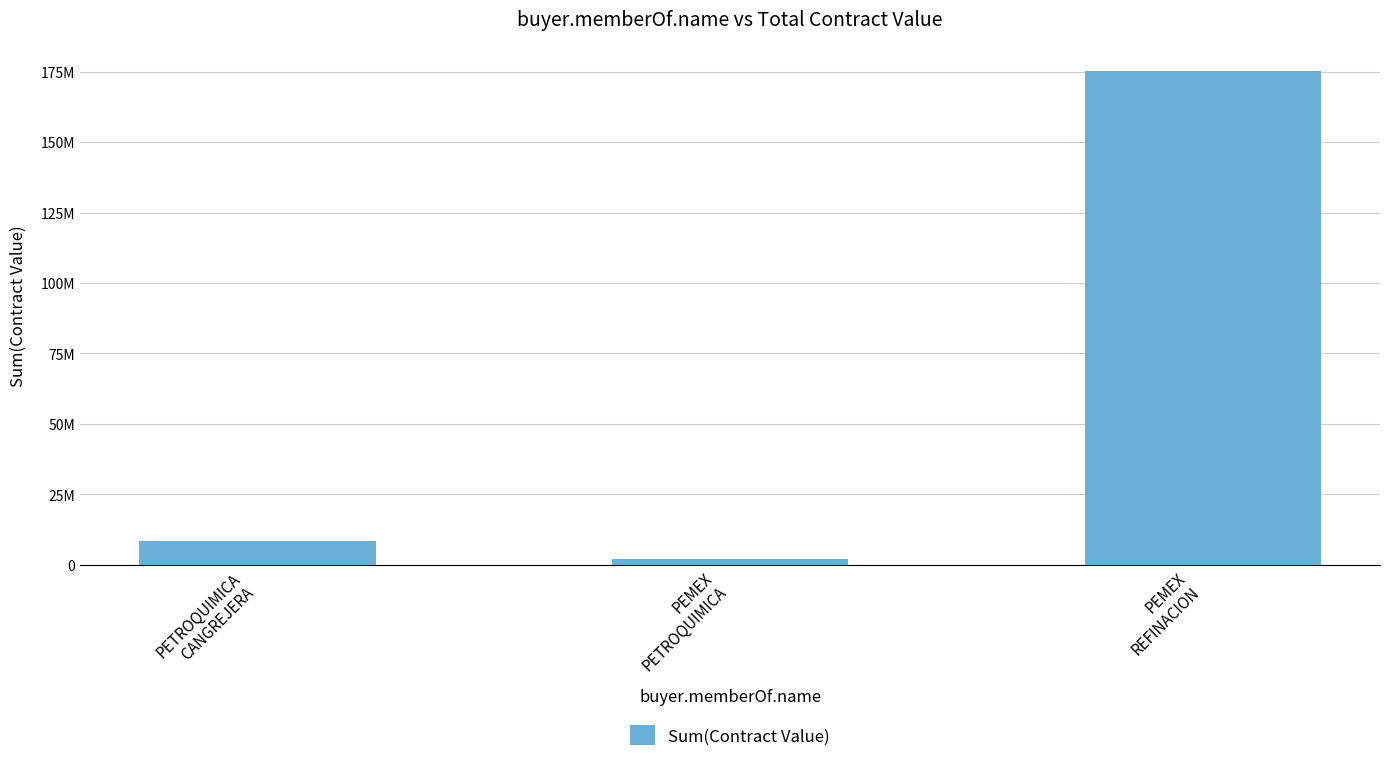

Are the bars horizontal?

No